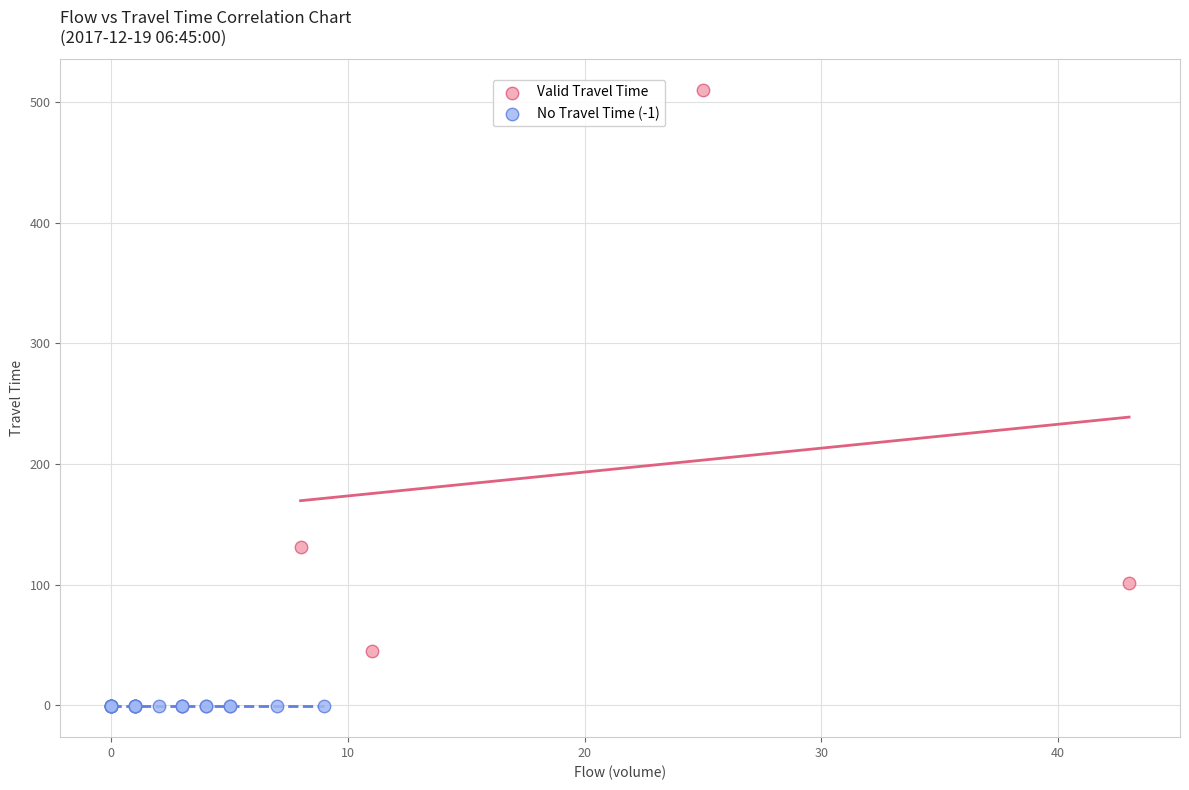

Which series contains the lowest Y value?

No Travel Time (-1)